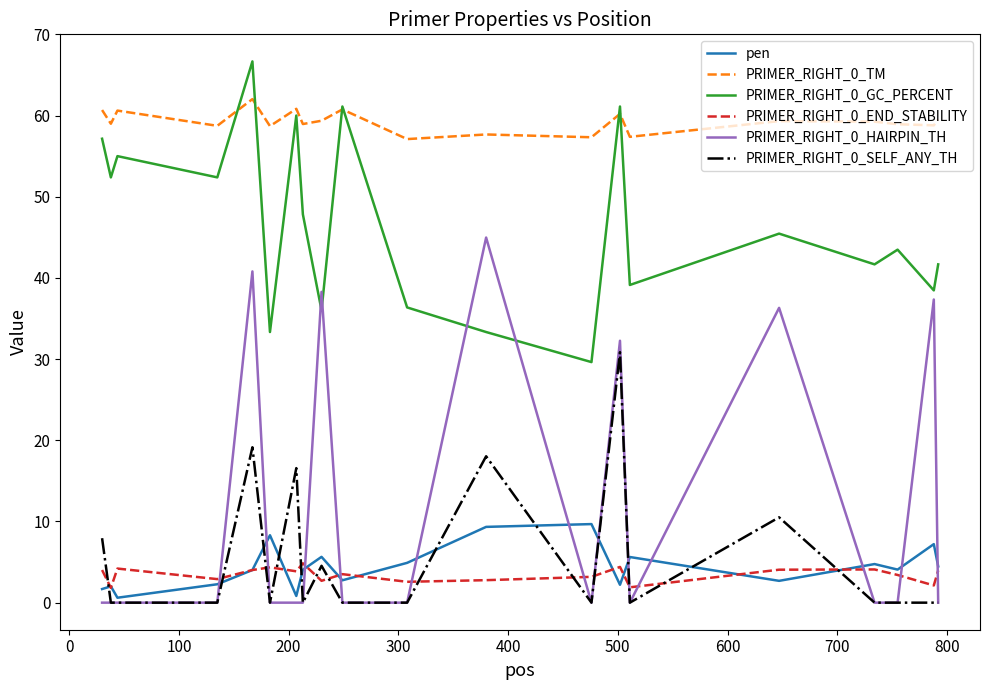

What is the maximum value for PRIMER_RIGHT_0_TM?

62.0